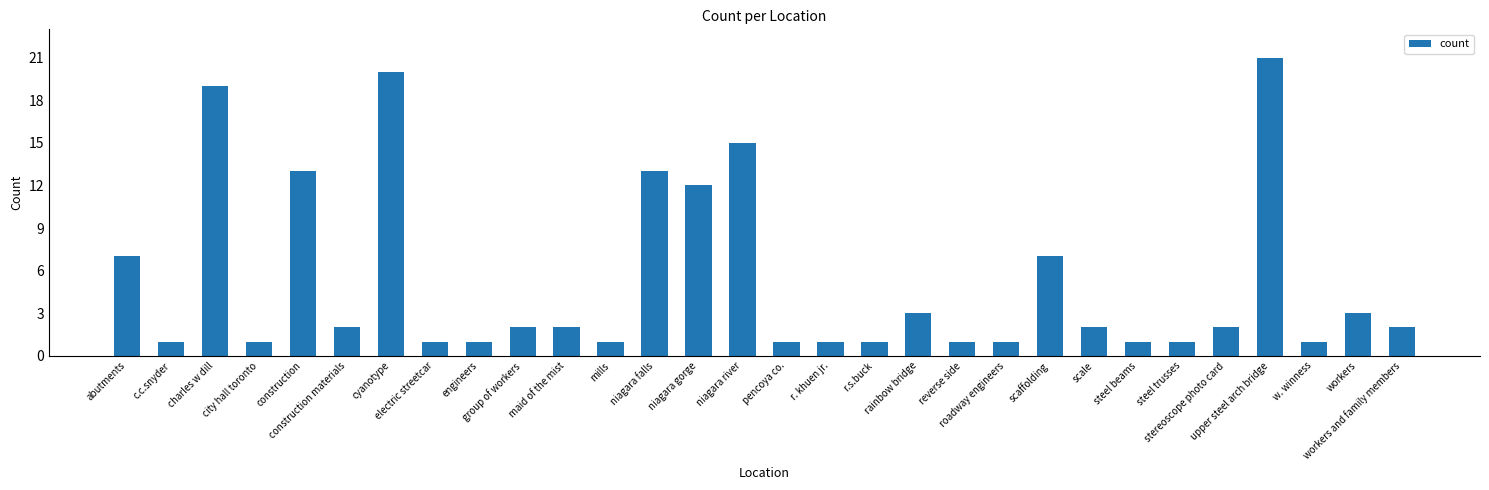

Reading right to left, list all the values displayed in this chart.

workers and family members=2	workers=3	w. winness=1	upper steel arch bridge=21	stereoscope photo card=2	steel trusses=1	steel beams=1	scale=2	scaffolding=7	roadway engineers=1	reverse side=1	rainbow bridge=3	r.s.buck=1	r. khuen jr.=1	pencoya co.=1	niagara river=15	niagara gorge=12	niagara falls=13	mills=1	maid of the mist=2	group of workers=2	engineers=1	electric streetcar=1	cyanotype=20	construction materials=2	construction=13	city hall toronto=1	charles w dill=19	c.c.snyder=1	abutments=7